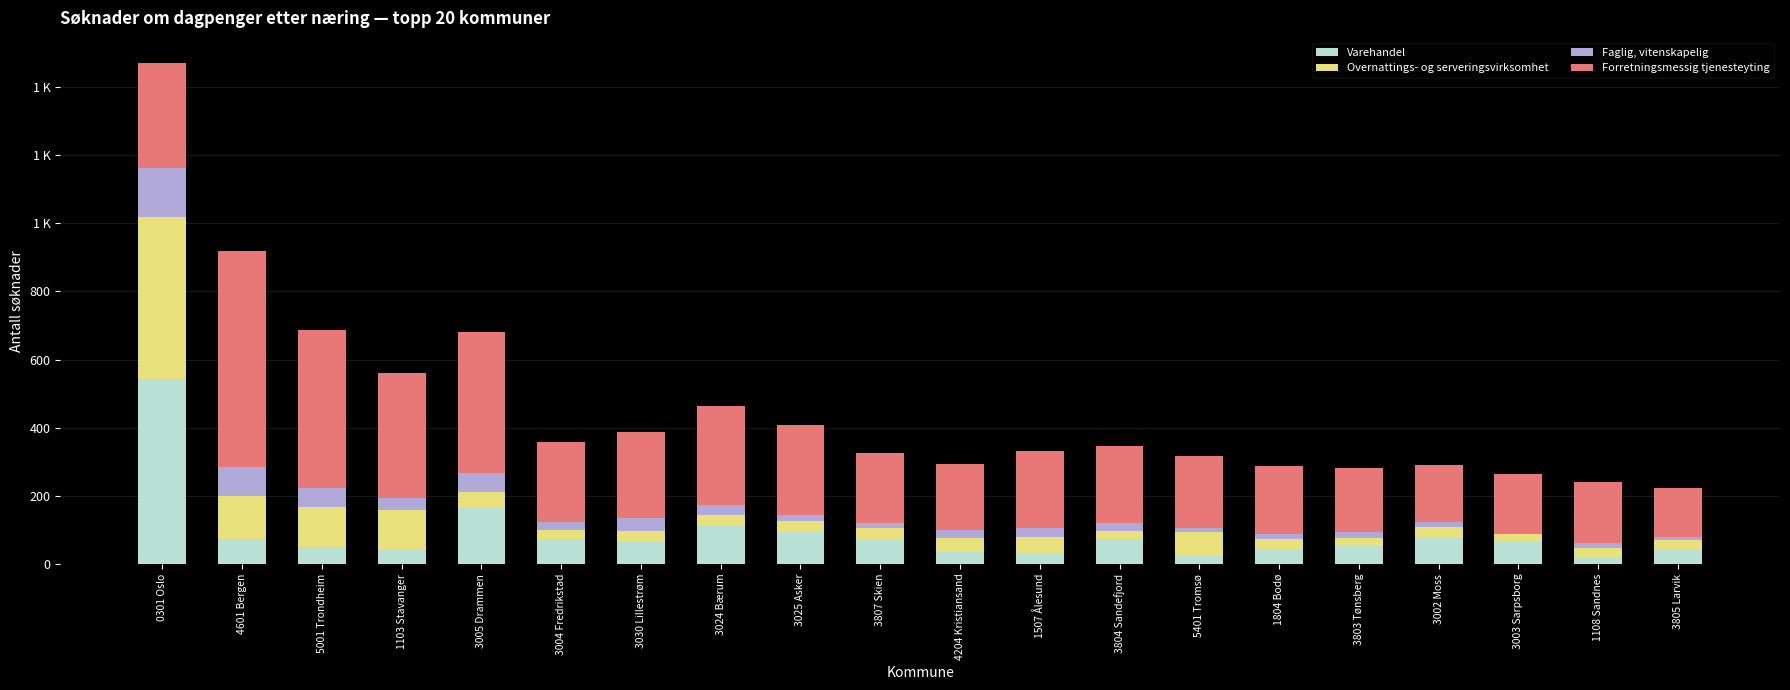

What is the label of the 5th bar from the right?

3803 Tønsberg